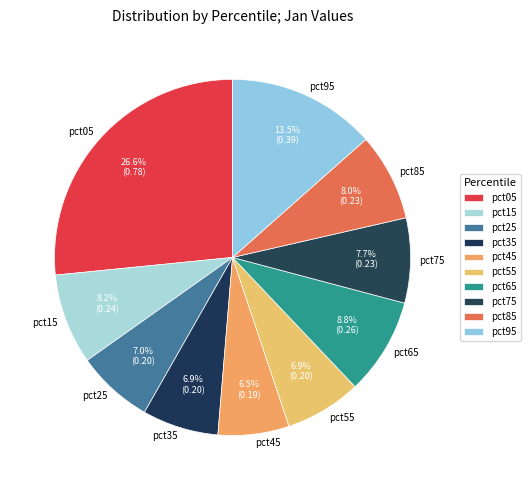

Which has a higher value, pct15 or pct75?

pct15